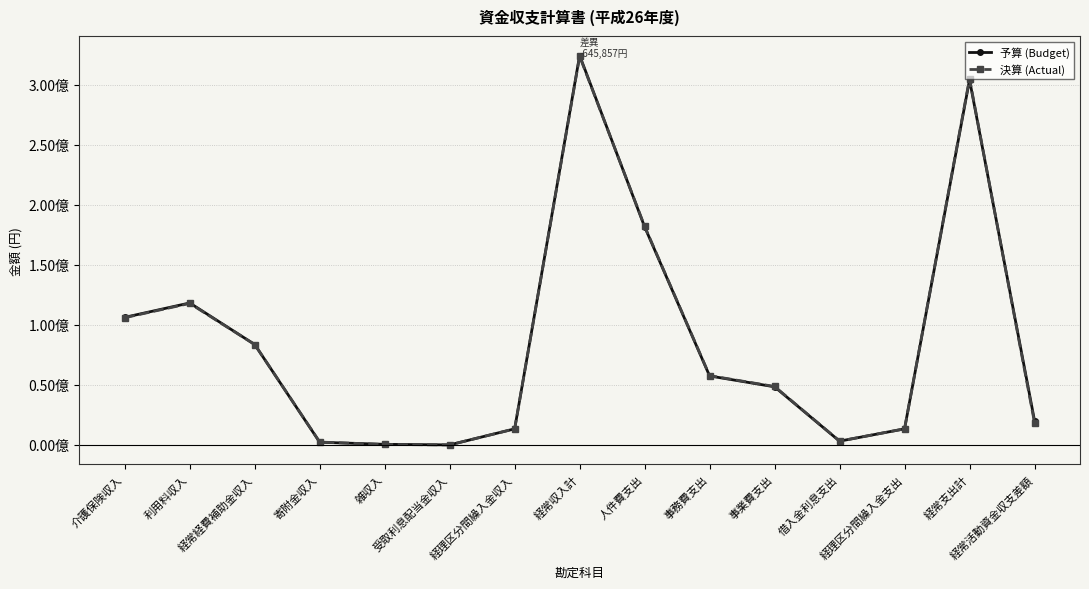

At which category does the chart reach its peak across all series?

経常収入計